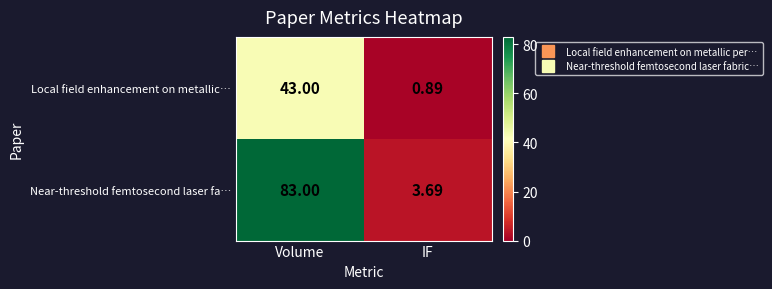

Rank the series at Volume from lowest to highest value.

Local field enhancement on metallic…, Near-threshold femtosecond laser fa…